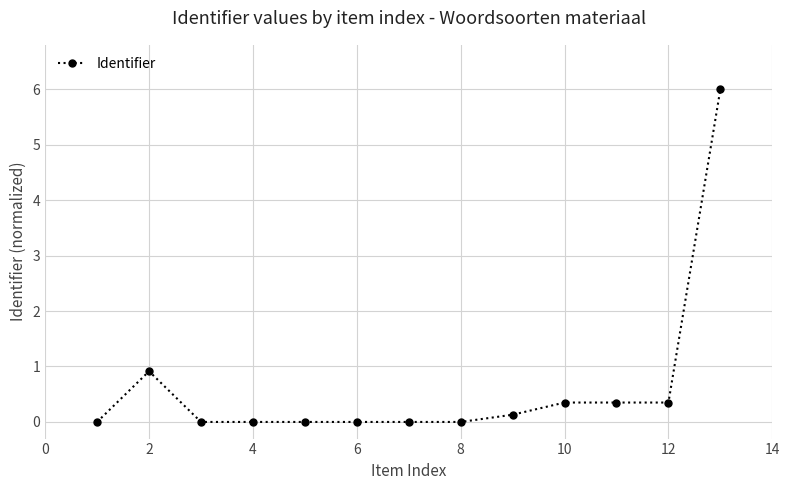

True or false: the data has more than 1 interior local peaks.

True